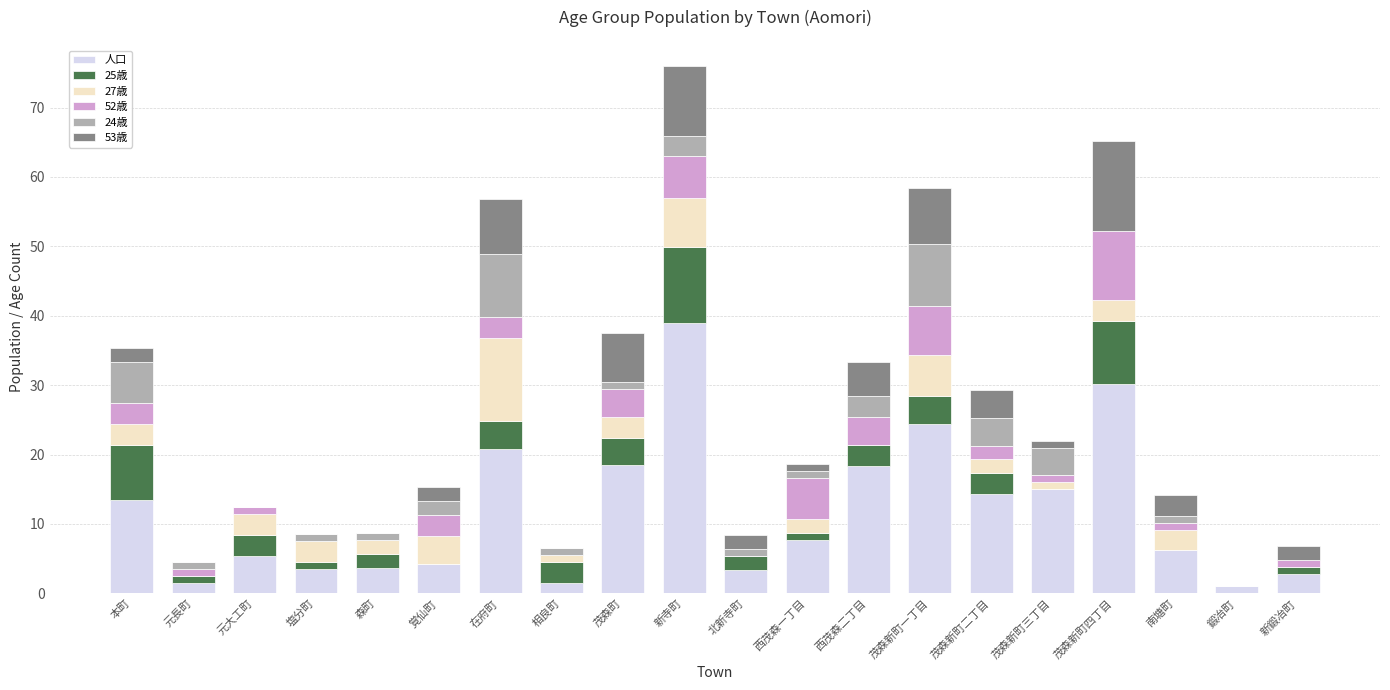

What are all the series names shown in the legend?

人口, 25歳, 27歳, 52歳, 24歳, 53歳